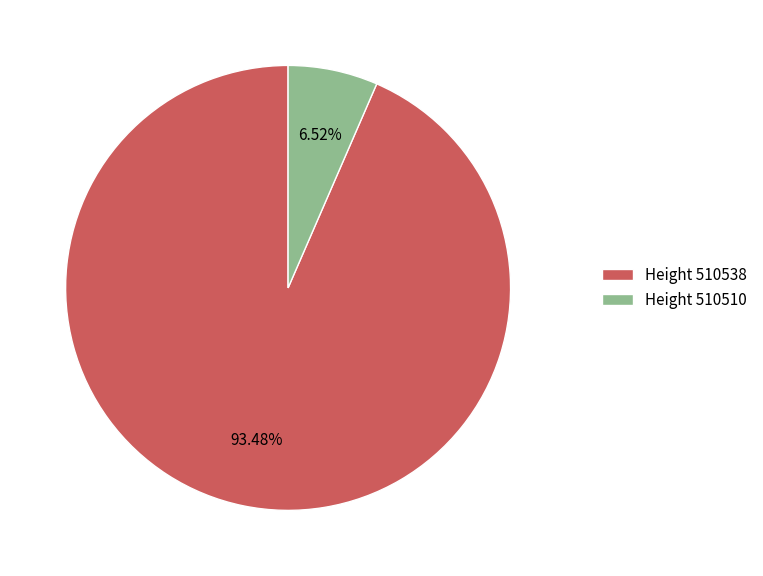

Which slice is the largest?

Height 510538